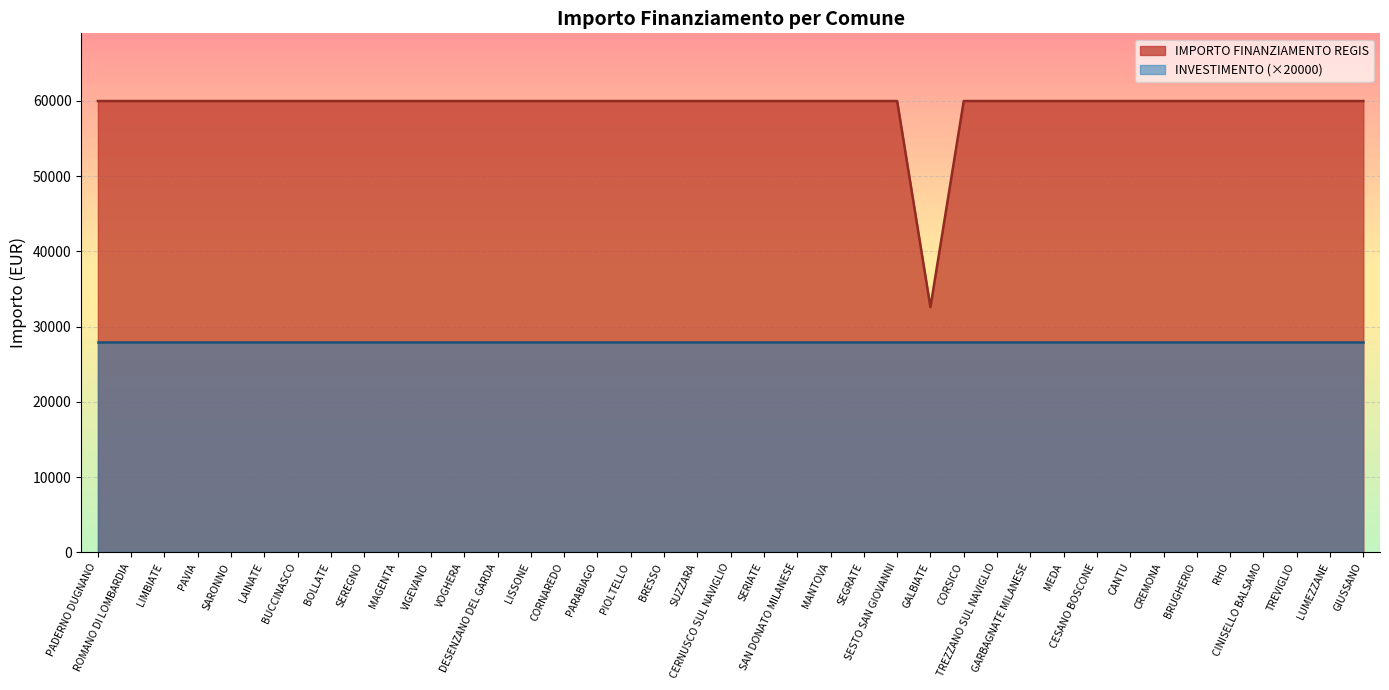

True or false: the data has more than 0 interior local peaks.

False